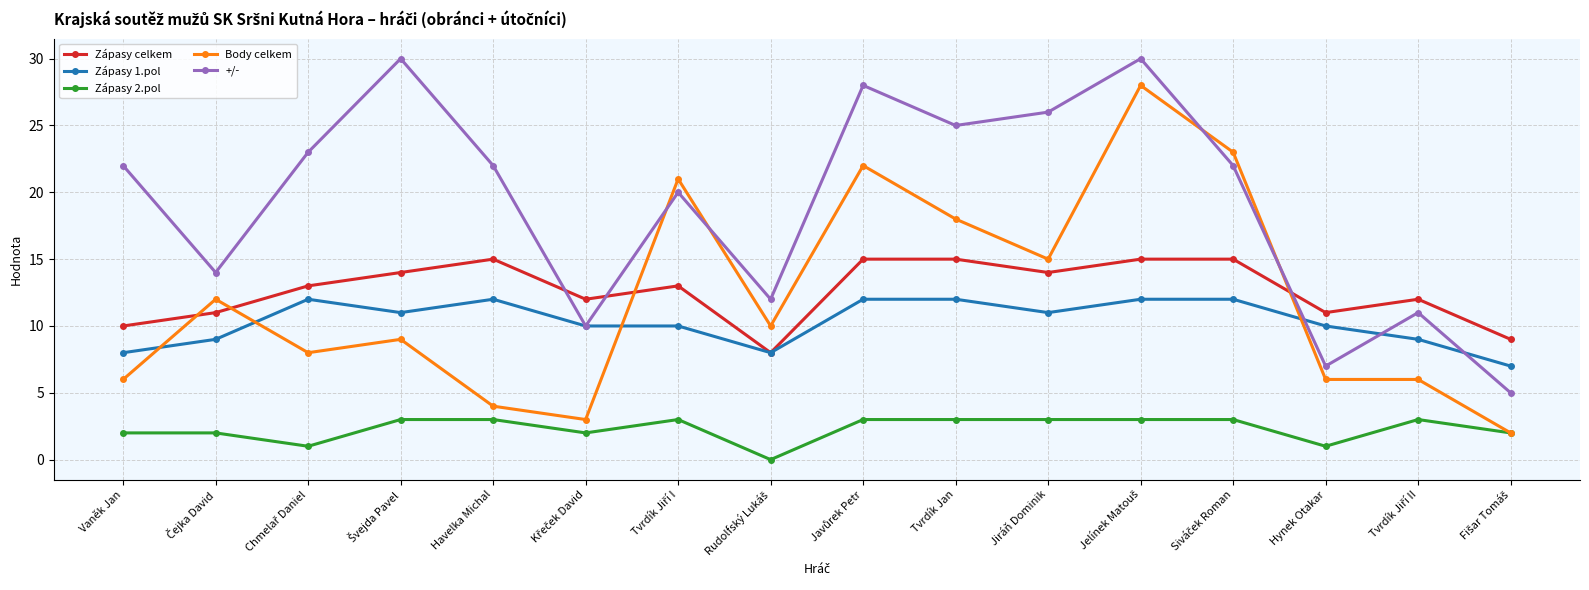

How many interior local valleys does the Zápasy celkem series have?

4